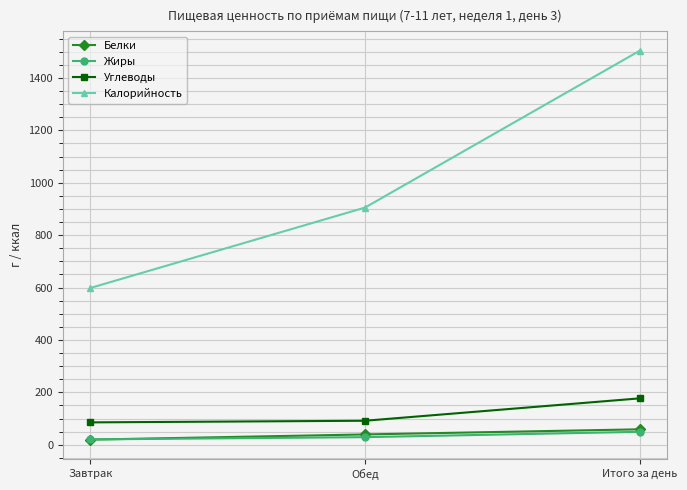

What is the label of the 2nd point from the right?

Обед